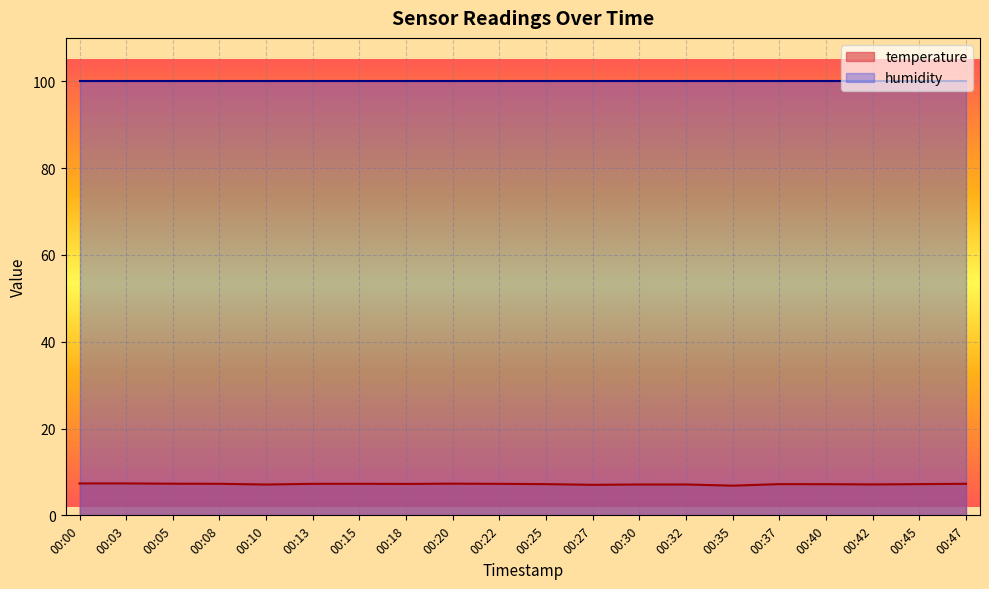

What is the difference between the maximum and minimum values?

0.5